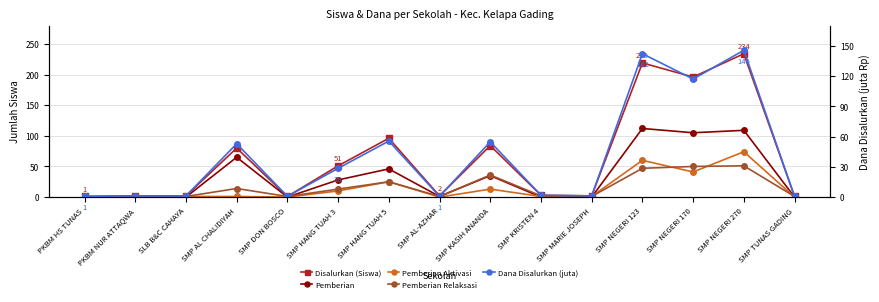

True or false: Disalurkan (Siswa) has more than 2 interior local peaks.

True